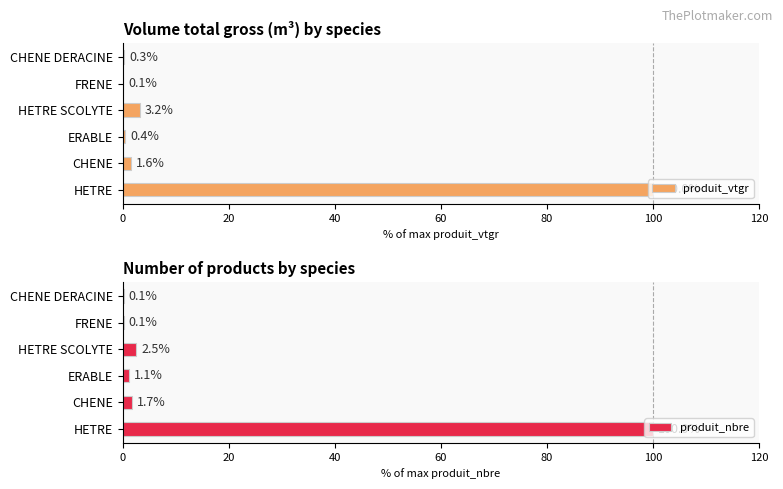

Read the produit_vtgr value at HETRE.

100.0